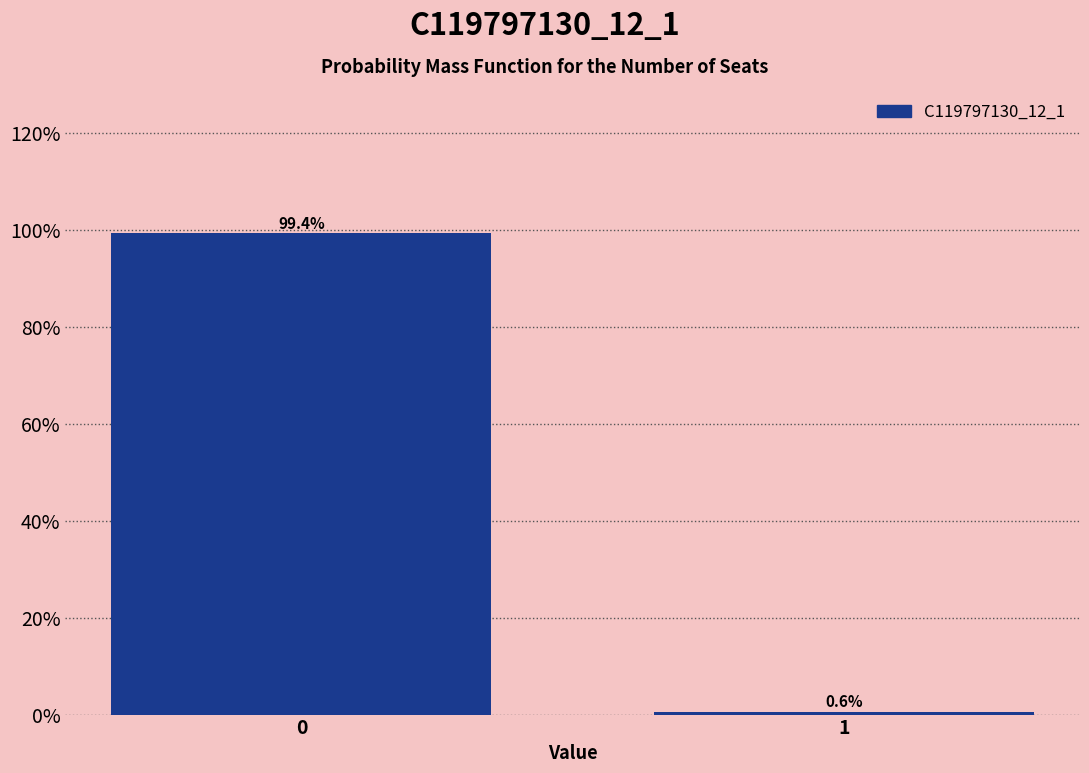

Reading left to right, extract all data points from this chart.

0=99.4	1=0.6